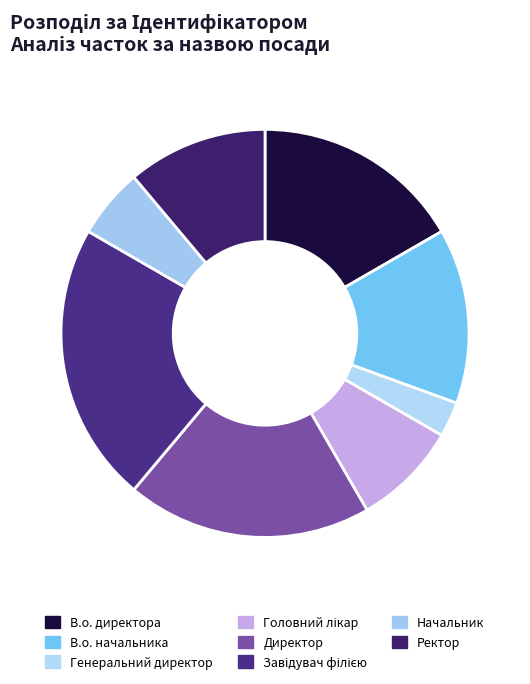

How many slices are in this pie chart?

8